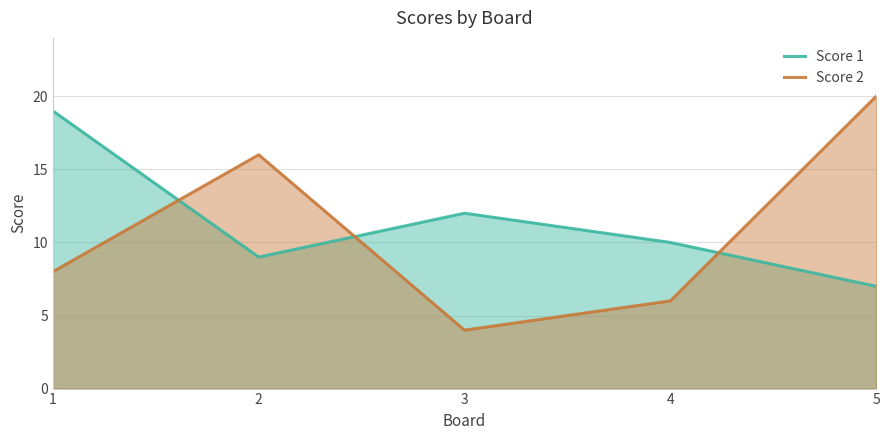

True or false: Score 2 has a value of 16 at 2.

True